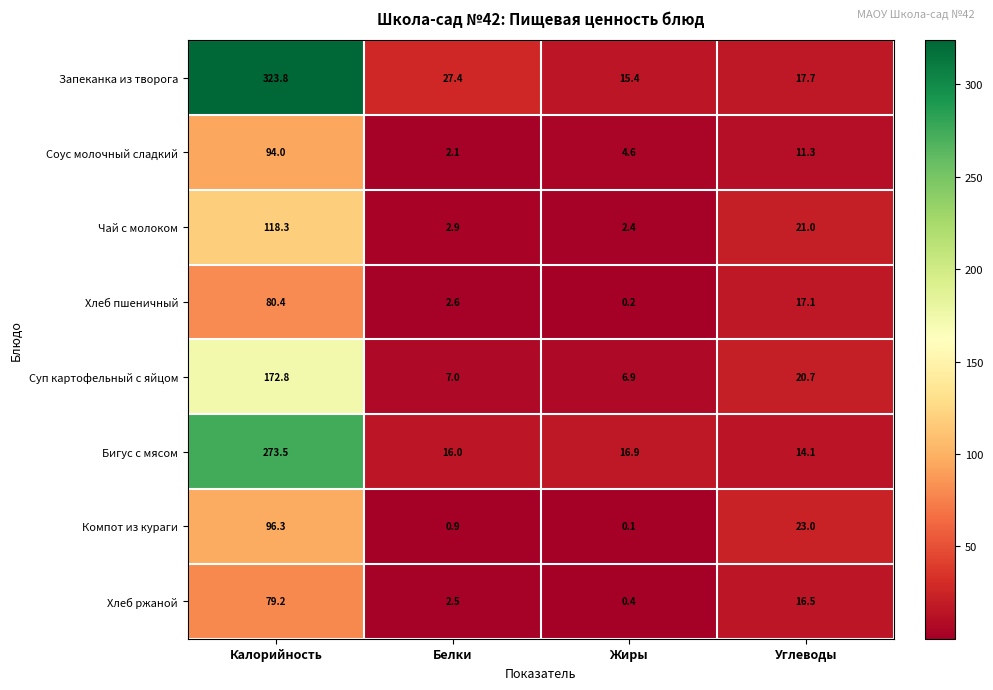

How many series are shown in this chart?

8